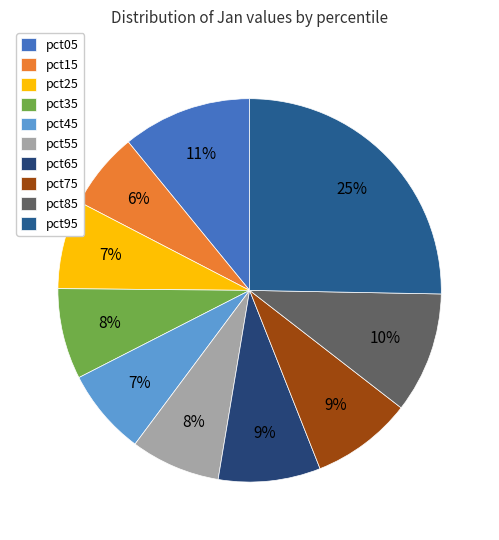

Count the number of slices in the pie.

10